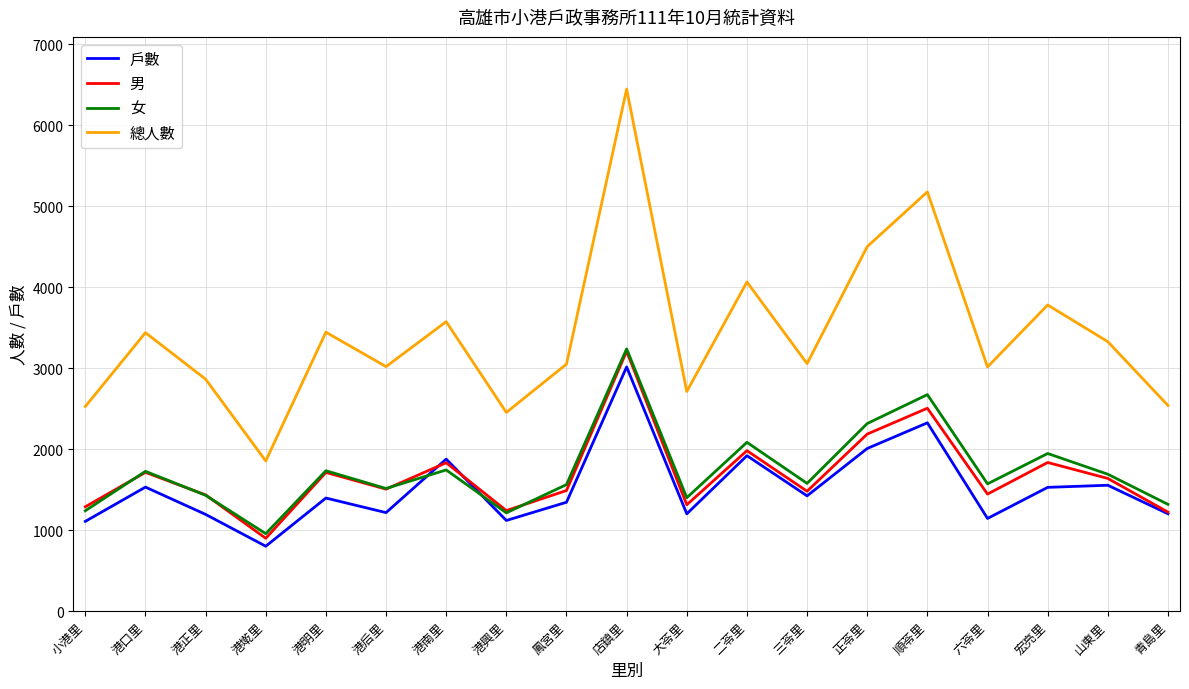

True or false: 總人數 and 戶數 intersect in this chart.

False